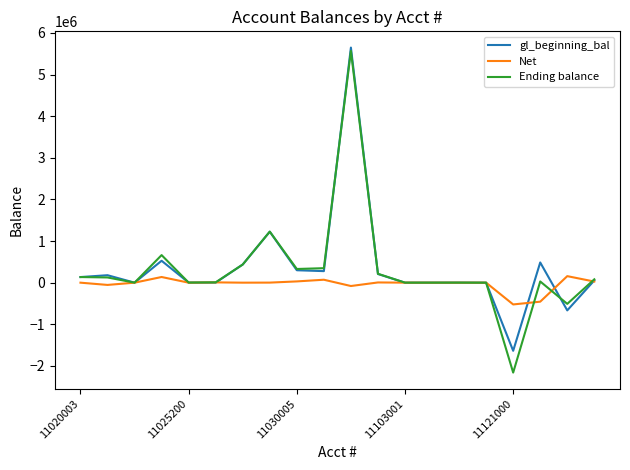

What is the lowest value of the Net series?

-523238.0